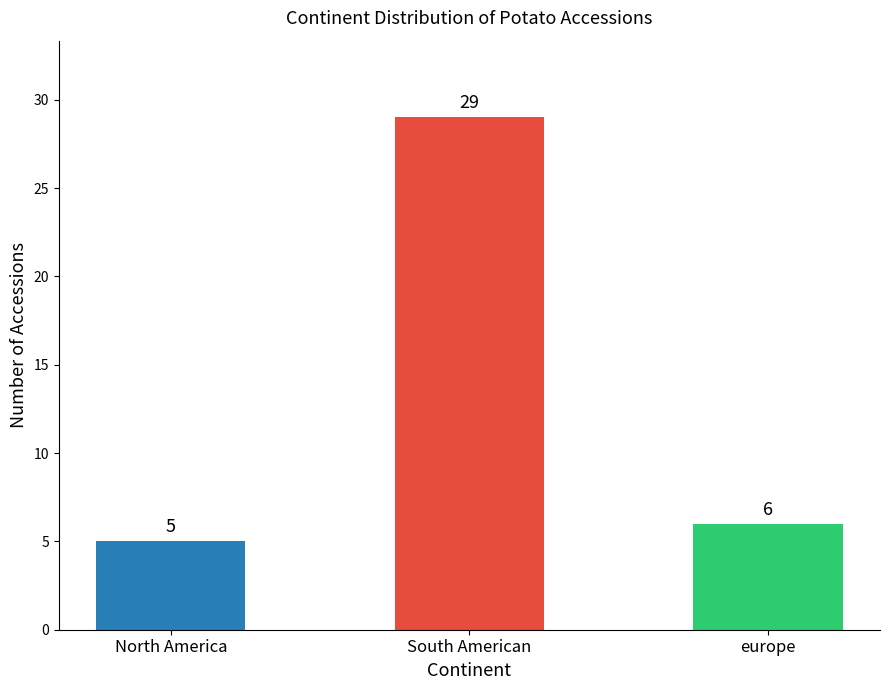

How many bars are there in total?

3